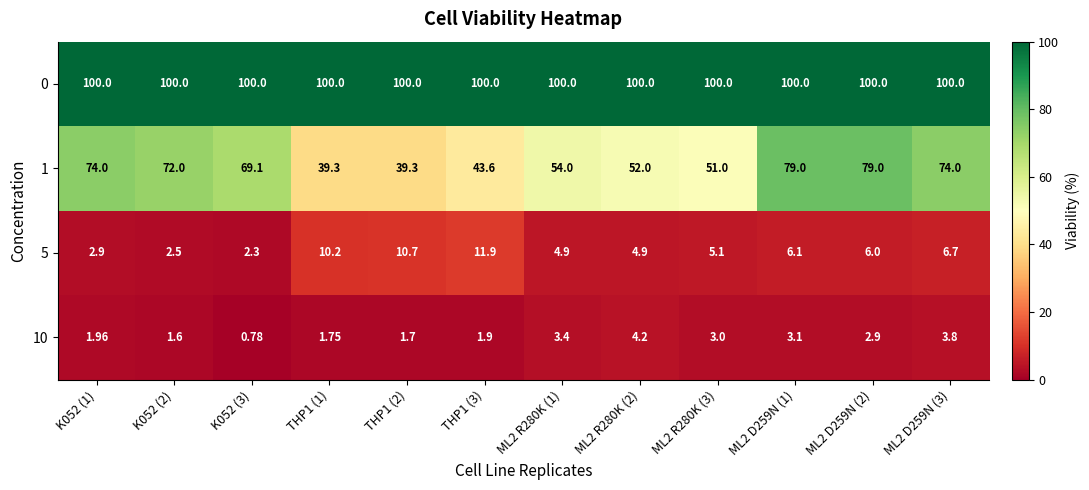

At K052 (2), list the series in order from smallest to largest.

10, 5, 1, 0